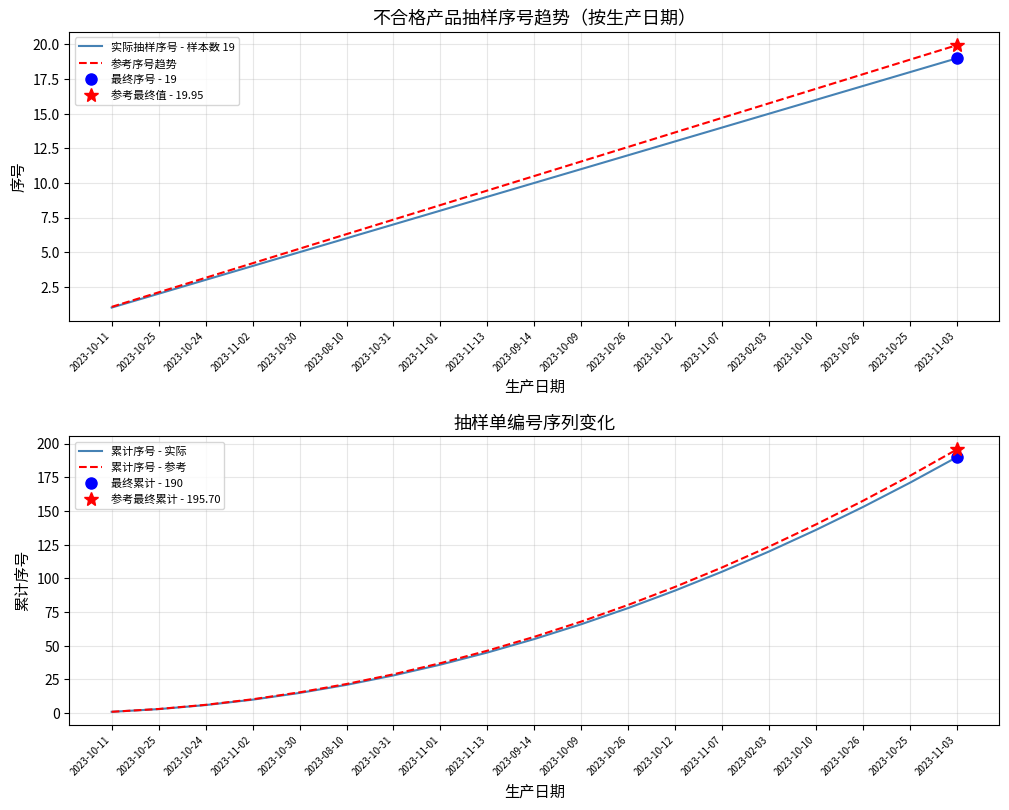

True or false: 参考序号趋势 and 累计序号 - 实际 cross at least once.

True